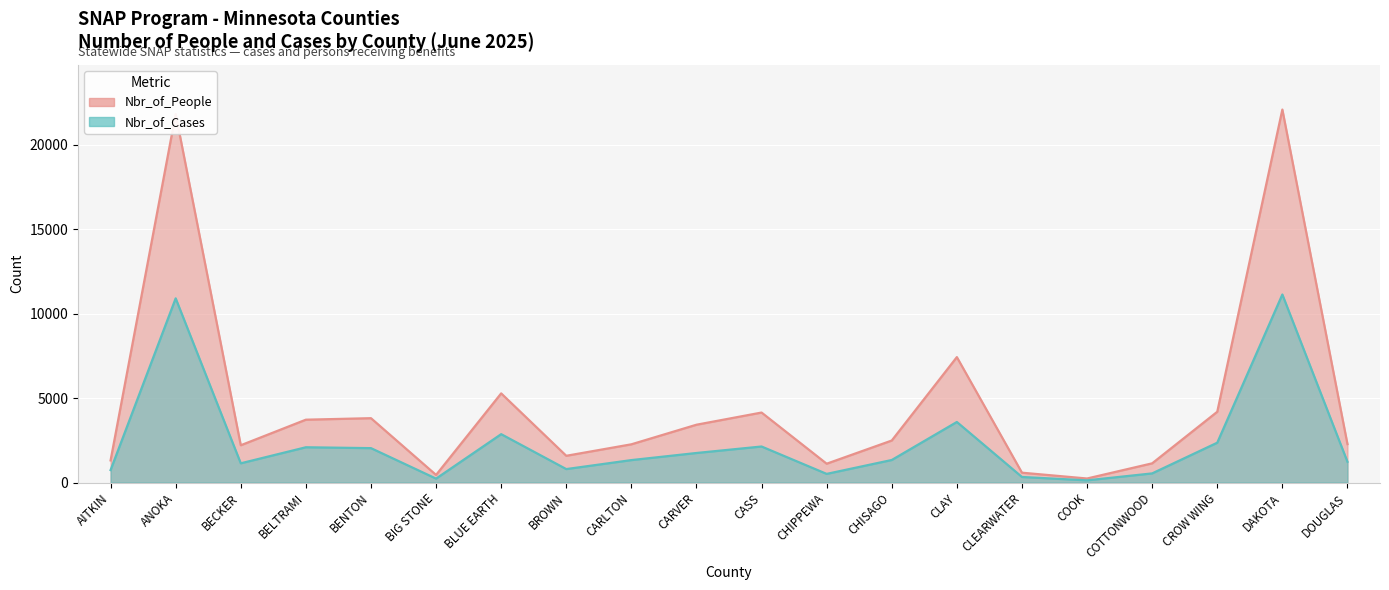

Is the value of Nbr_of_People at CLEARWATER greater than the value of Nbr_of_Cases at DOUGLAS?

No